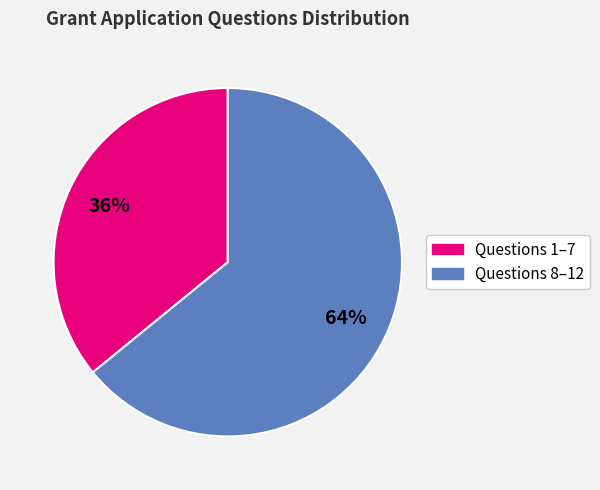

Is there any slice that represents more than half of the pie?

Yes